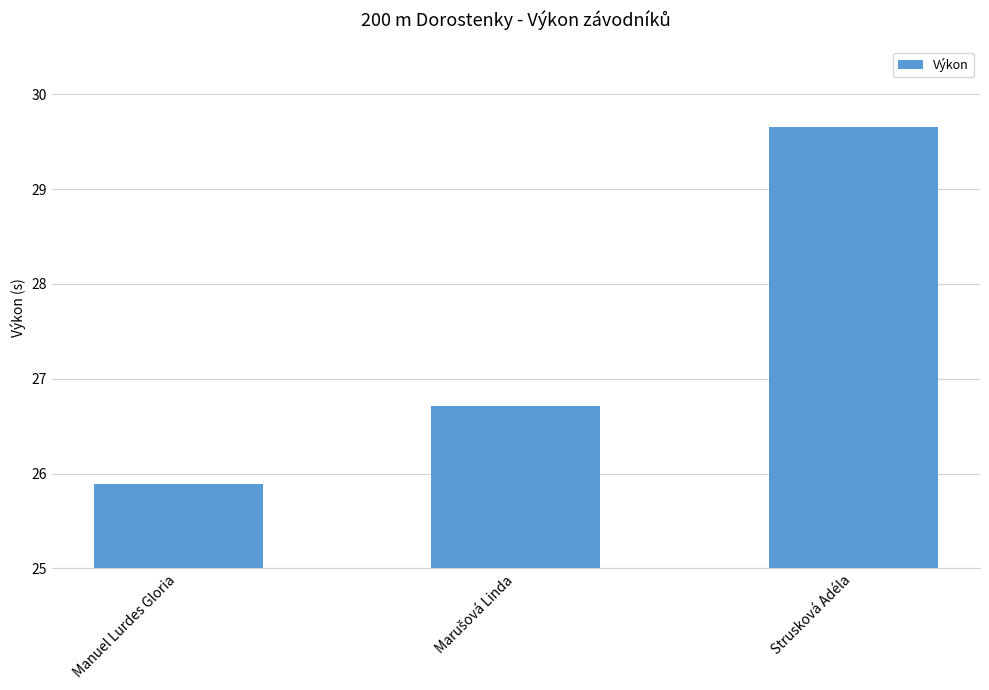

At which category does the chart reach its minimum across all series?

Manuel Lurdes Gloria